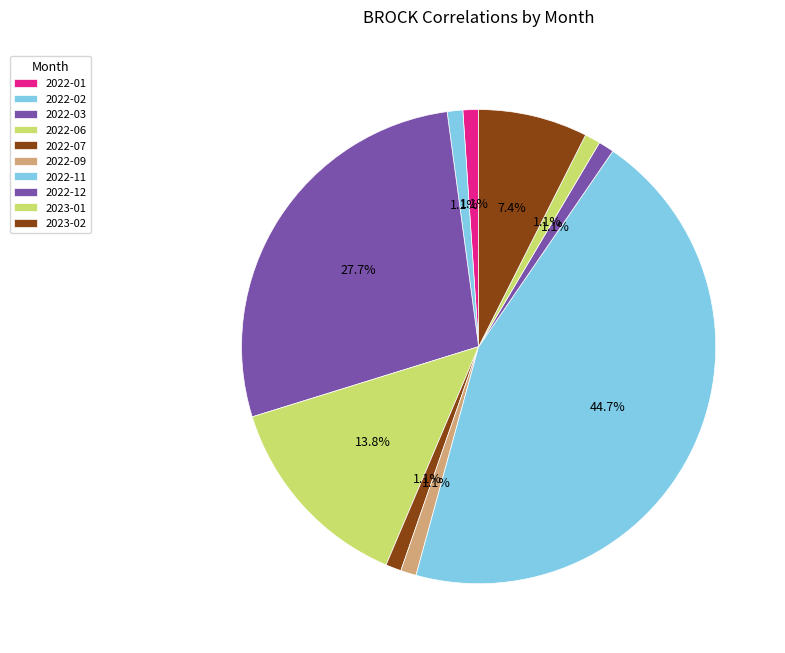

Which category has the biggest portion of the pie?

2022-11